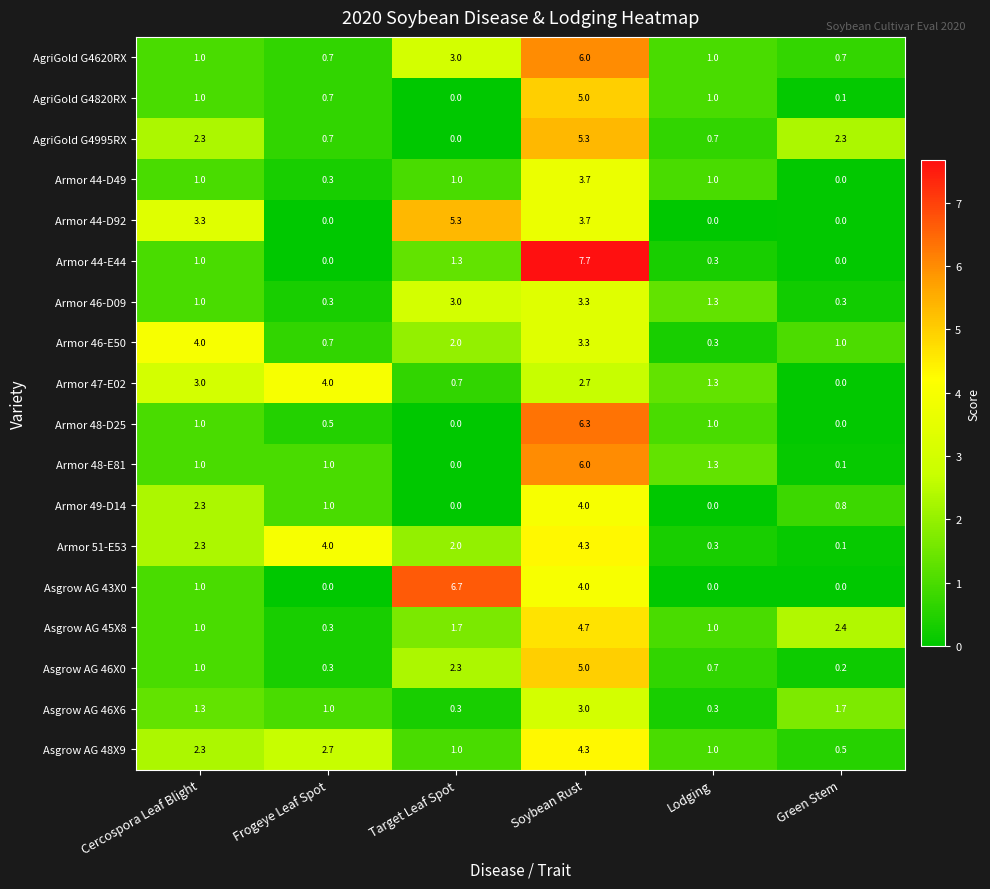

Which series changed the most between Frogeye Leaf Spot and Green Stem?

Armor 47-E02